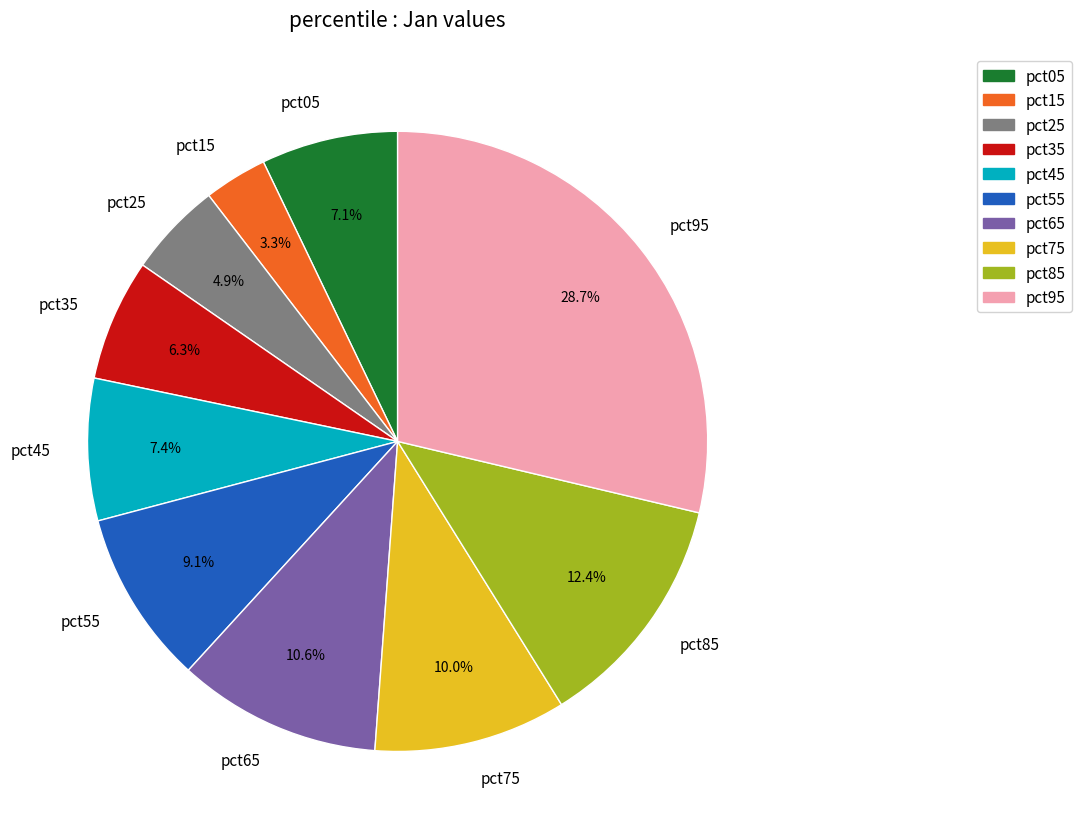

Is there a majority slice in this chart?

No